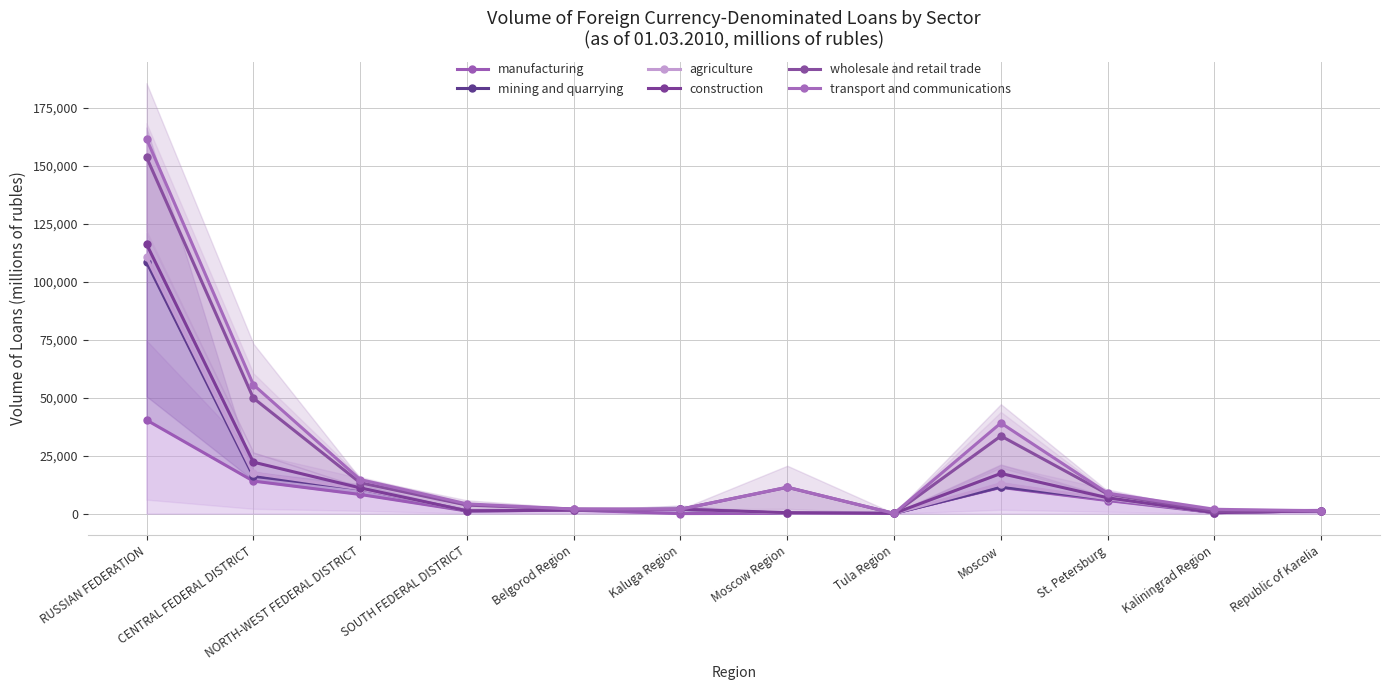

Reading left to right, list all the values displayed in this chart.

manufacturing: RUSSIAN FEDERATION=40398	CENTRAL FEDERAL DISTRICT=14059	NORTH-WEST FEDERAL DISTRICT=8287	SOUTH FEDERAL DISTRICT=1133	Belgorod Region=1502	Kaluga Region=31	Moscow Region=162	Tula Region=115	Moscow=11327	St. Petersburg=5662	Kaliningrad Region=428	Republic of Karelia=1256
mining and quarrying: RUSSIAN FEDERATION=108637	CENTRAL FEDERAL DISTRICT=16138	NORTH-WEST FEDERAL DISTRICT=10689	SOUTH FEDERAL DISTRICT=1235	Belgorod Region=1502	Kaluga Region=1906	Moscow Region=162	Tula Region=115	Moscow=11531	St. Petersburg=6411	Kaliningrad Region=428	Republic of Karelia=1256
agriculture: RUSSIAN FEDERATION=110692	CENTRAL FEDERAL DISTRICT=17367	NORTH-WEST FEDERAL DISTRICT=10692	SOUTH FEDERAL DISTRICT=1242	Belgorod Region=1502	Kaluga Region=1906	Moscow Region=162	Tula Region=115	Moscow=12760	St. Petersburg=6411	Kaliningrad Region=428	Republic of Karelia=1259
construction: RUSSIAN FEDERATION=116326	CENTRAL FEDERAL DISTRICT=22239	NORTH-WEST FEDERAL DISTRICT=11139	SOUTH FEDERAL DISTRICT=1242	Belgorod Region=1502	Kaluga Region=1906	Moscow Region=436	Tula Region=115	Moscow=17355	St. Petersburg=6858	Kaliningrad Region=428	Republic of Karelia=1259
wholesale and retail trade: RUSSIAN FEDERATION=153850	CENTRAL FEDERAL DISTRICT=49881	NORTH-WEST FEDERAL DISTRICT=13352	SOUTH FEDERAL DISTRICT=3695	Belgorod Region=1983	Kaluga Region=1906	Moscow Region=11374	Tula Region=115	Moscow=33511	St. Petersburg=8453	Kaliningrad Region=1016	Republic of Karelia=1259
transport and communications: RUSSIAN FEDERATION=161763	CENTRAL FEDERAL DISTRICT=55660	NORTH-WEST FEDERAL DISTRICT=14722	SOUTH FEDERAL DISTRICT=4219	Belgorod Region=1983	Kaluga Region=1906	Moscow Region=11399	Tula Region=115	Moscow=39122	St. Petersburg=8814	Kaliningrad Region=1871	Republic of Karelia=1259